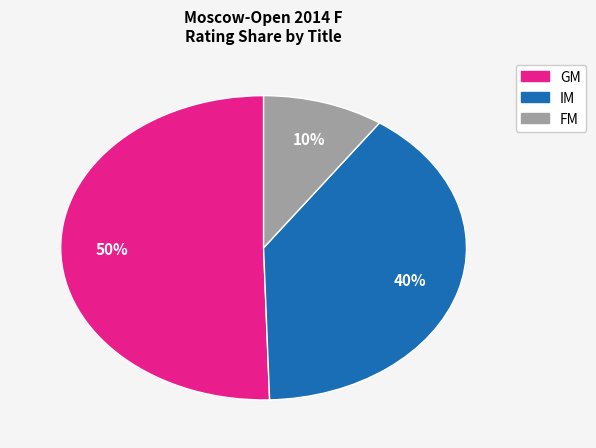

To the nearest percent, what is the average slice percentage?

33%